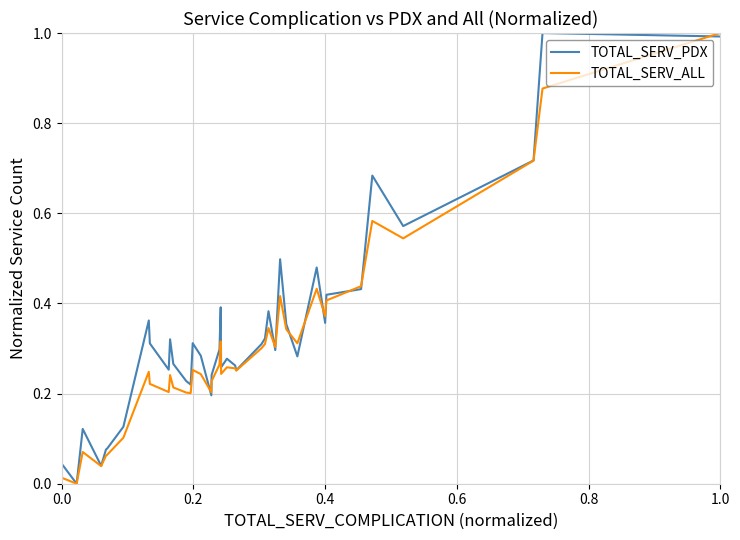

What is the maximum value for TOTAL_SERV_PDX?

1.0